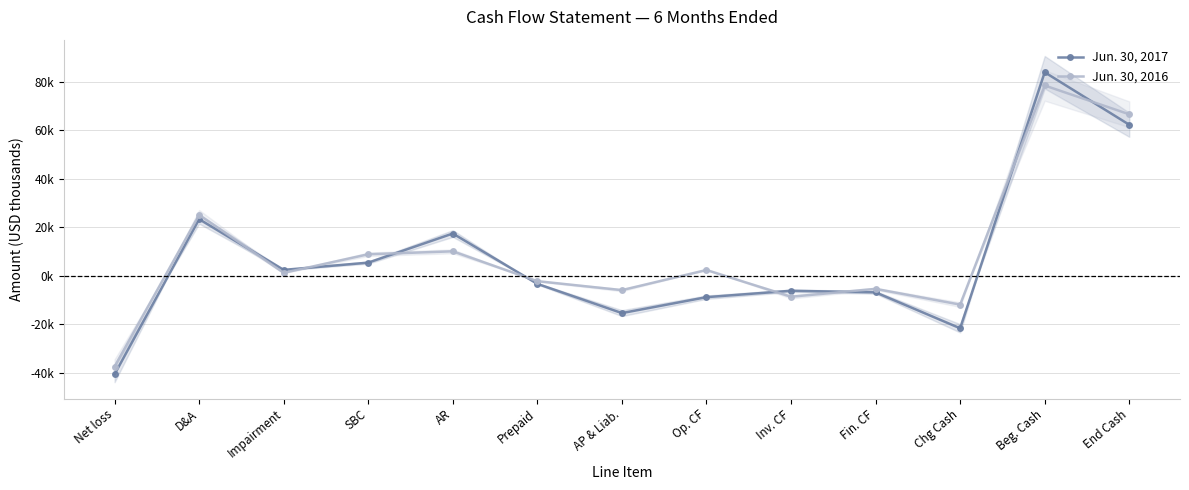

What position from the left is Op. CF?

8